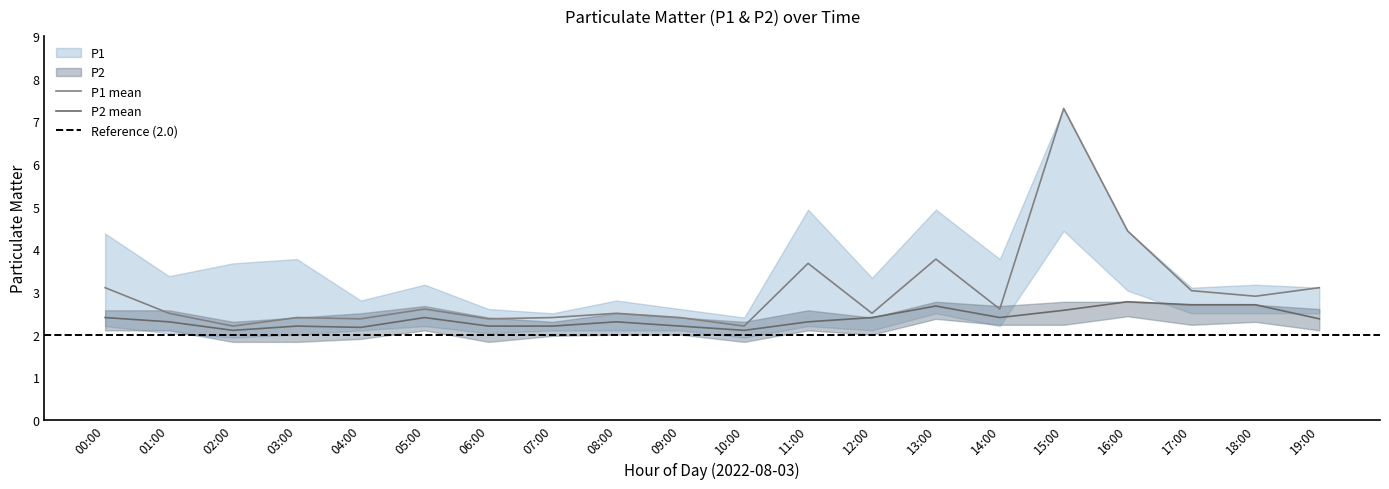

At which label does P1 reach its peak?

15:00